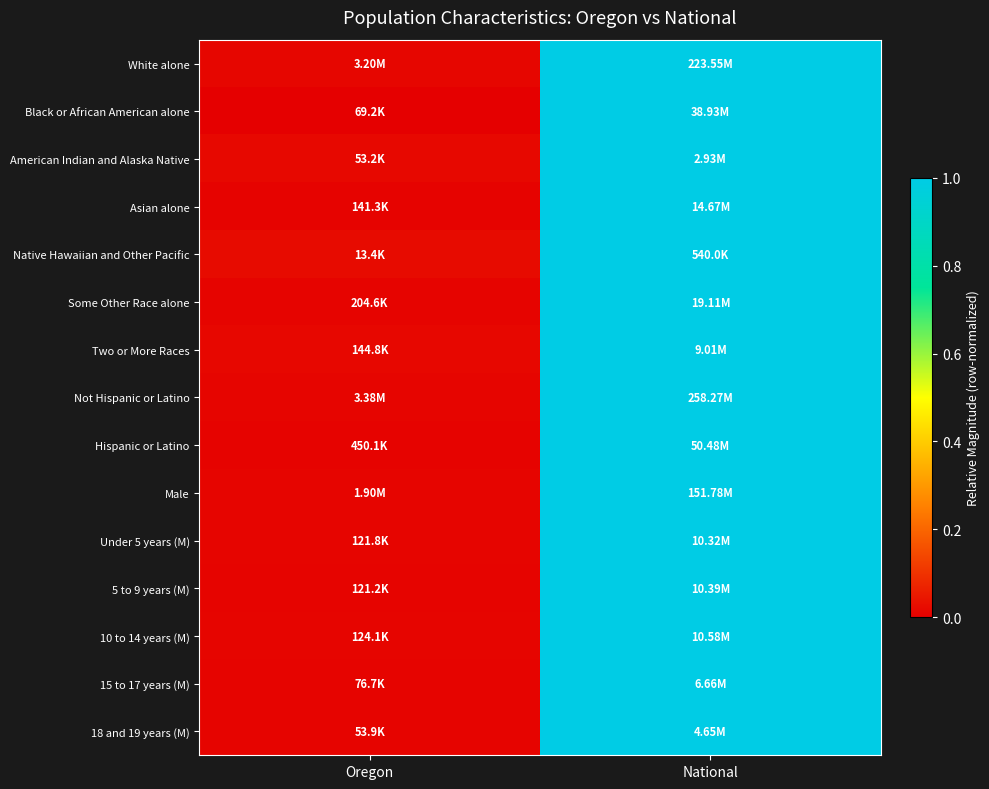

Reading right to left, what are all the values shown in this chart?

White alone: National=1.0	Oregon=0.0
Black or African American alone: National=1.0	Oregon=0.0
American Indian and Alaska Native: National=1.0	Oregon=0.0
Asian alone: National=1.0	Oregon=0.0
Native Hawaiian and Other Pacific: National=1.0	Oregon=0.0
Some Other Race alone: National=1.0	Oregon=0.0
Two or More Races: National=1.0	Oregon=0.0
Not Hispanic or Latino: National=1.0	Oregon=0.0
Hispanic or Latino: National=1.0	Oregon=0.0
Male: National=1.0	Oregon=0.0
Under 5 years (M): National=1.0	Oregon=0.0
5 to 9 years (M): National=1.0	Oregon=0.0
10 to 14 years (M): National=1.0	Oregon=0.0
15 to 17 years (M): National=1.0	Oregon=0.0
18 and 19 years (M): National=1.0	Oregon=0.0